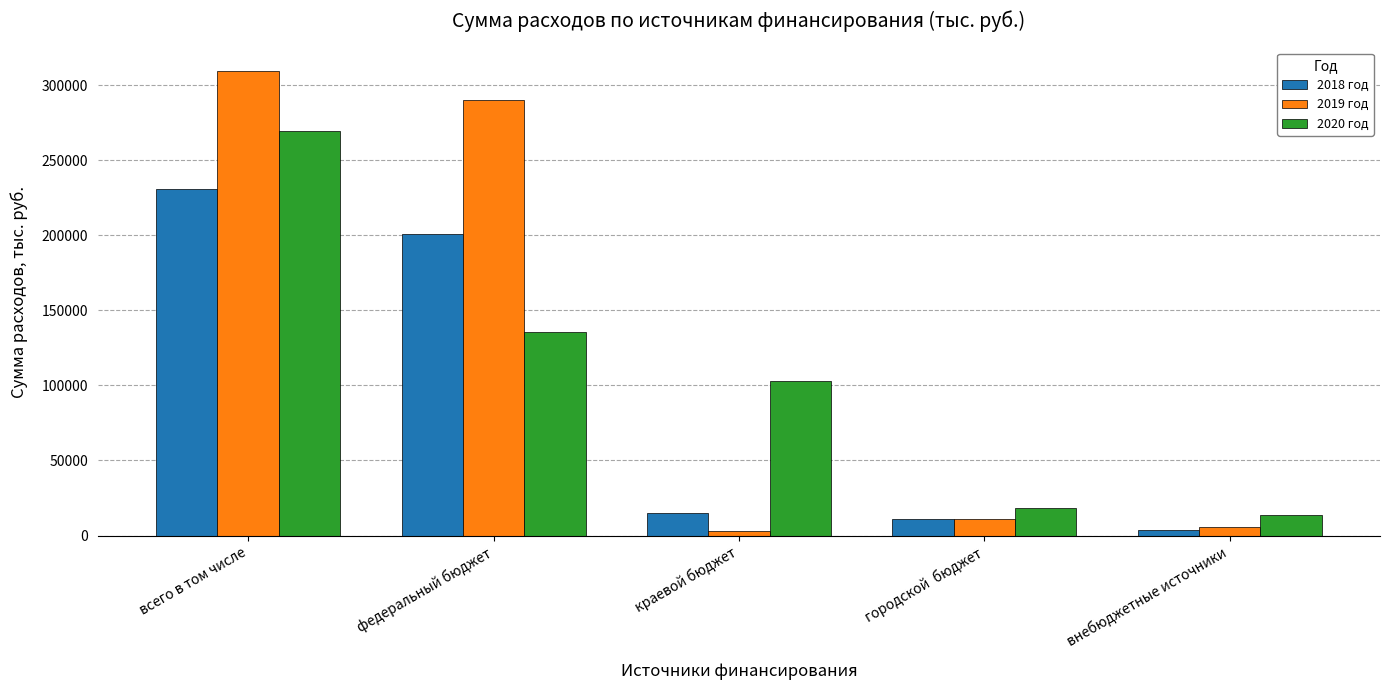

What is the average value of the 2020 год series?

107897.6